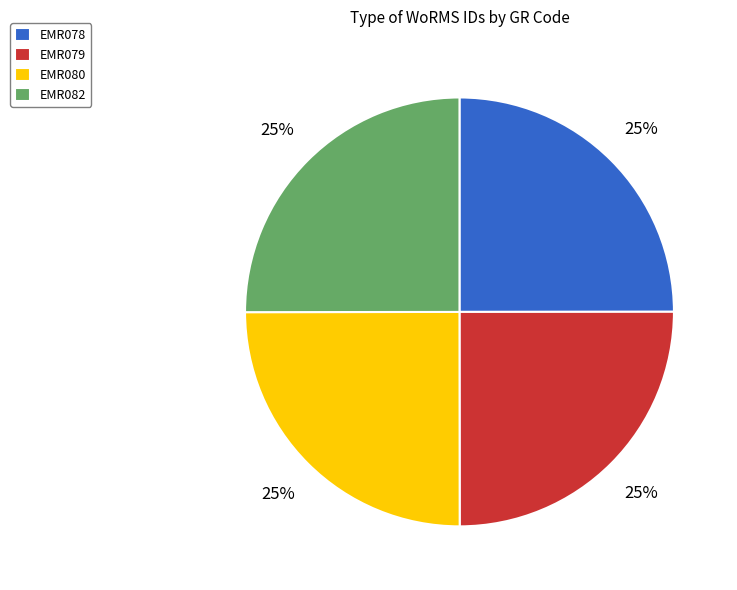

Is there any slice that represents more than half of the pie?

No